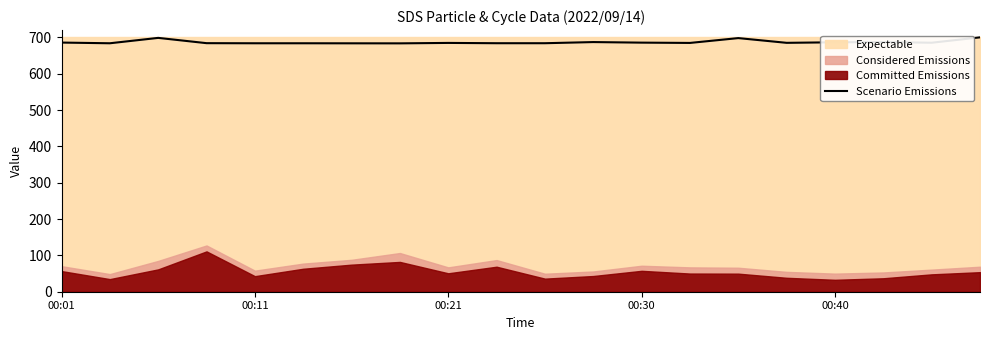

Reading left to right, transcribe all the data shown in this chart.

685.6	683.7	698.5	684.0	683.7	683.7	683.6	683.5	684.7	683.9	683.9	687.0	685.5	684.6	698.0	684.9	686.4	687.1	685.2	700.0